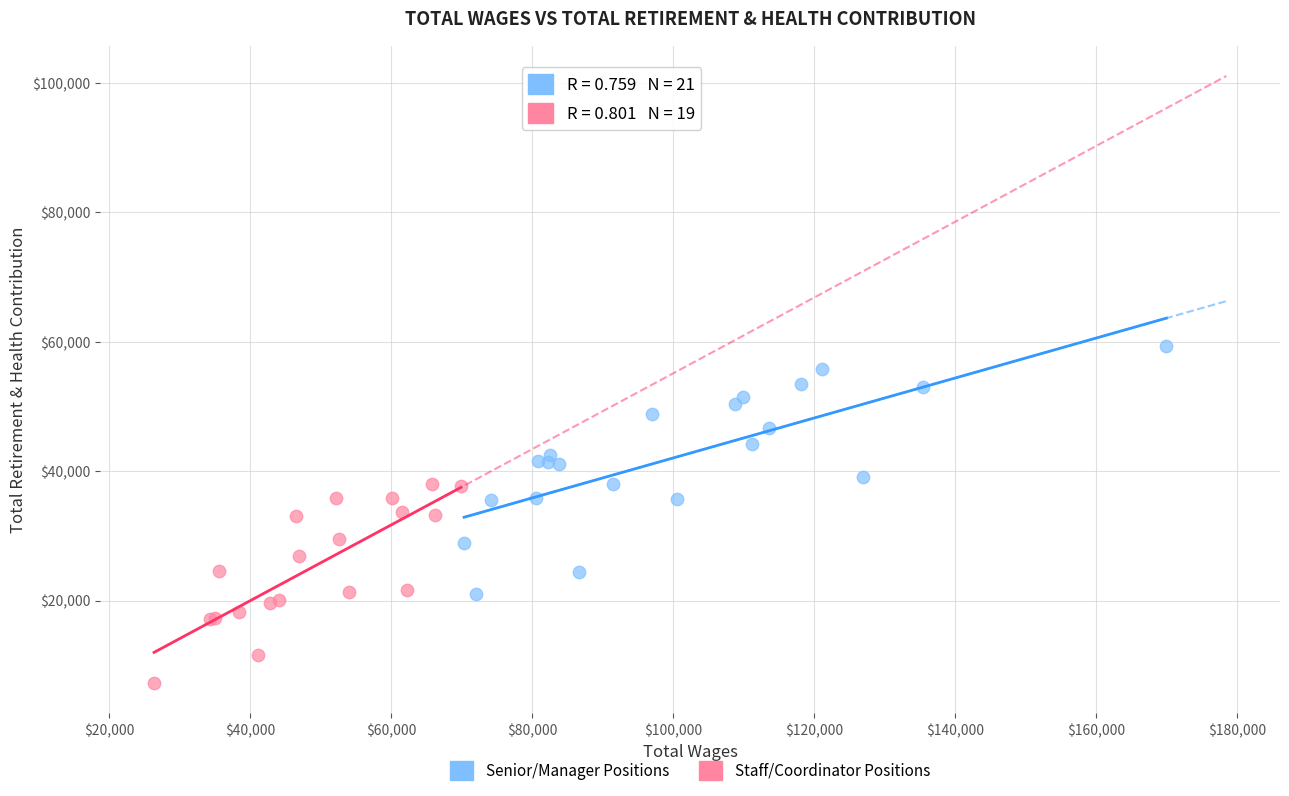

Which series has the widest spread of Y values?

Senior/Manager Positions